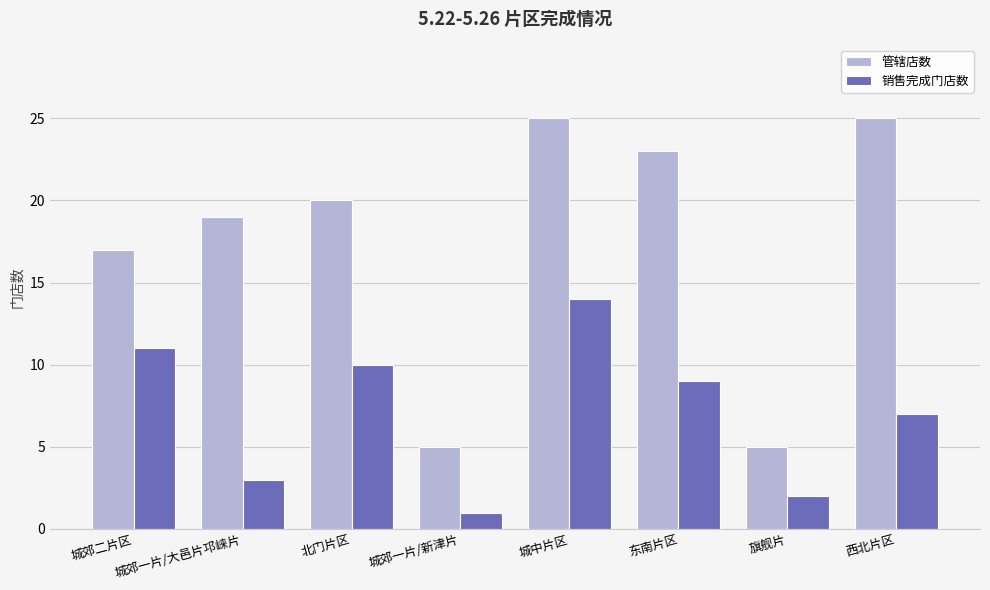

What is the sum of all 销售完成门店数 values?

57